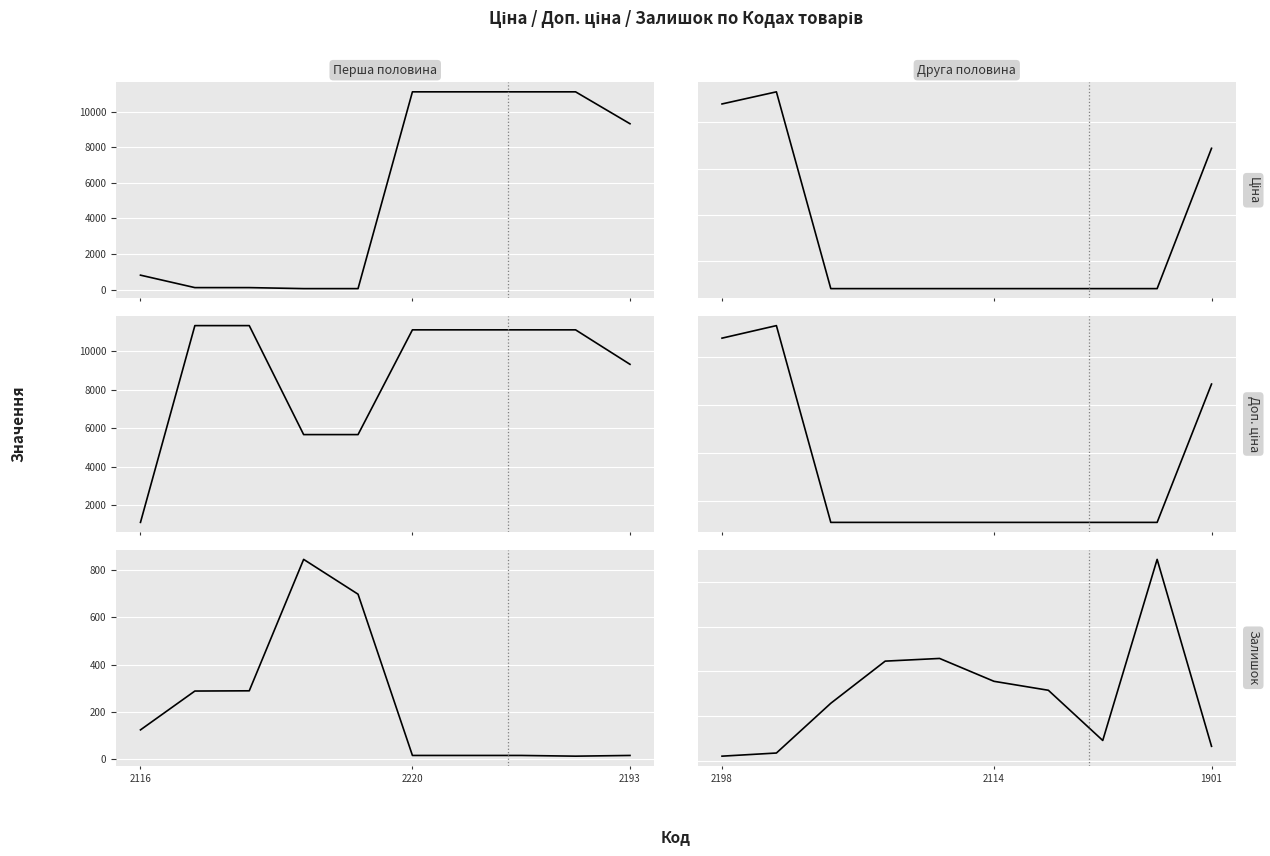

True or false: Доп. ціна and Ціна intersect in this chart.

False